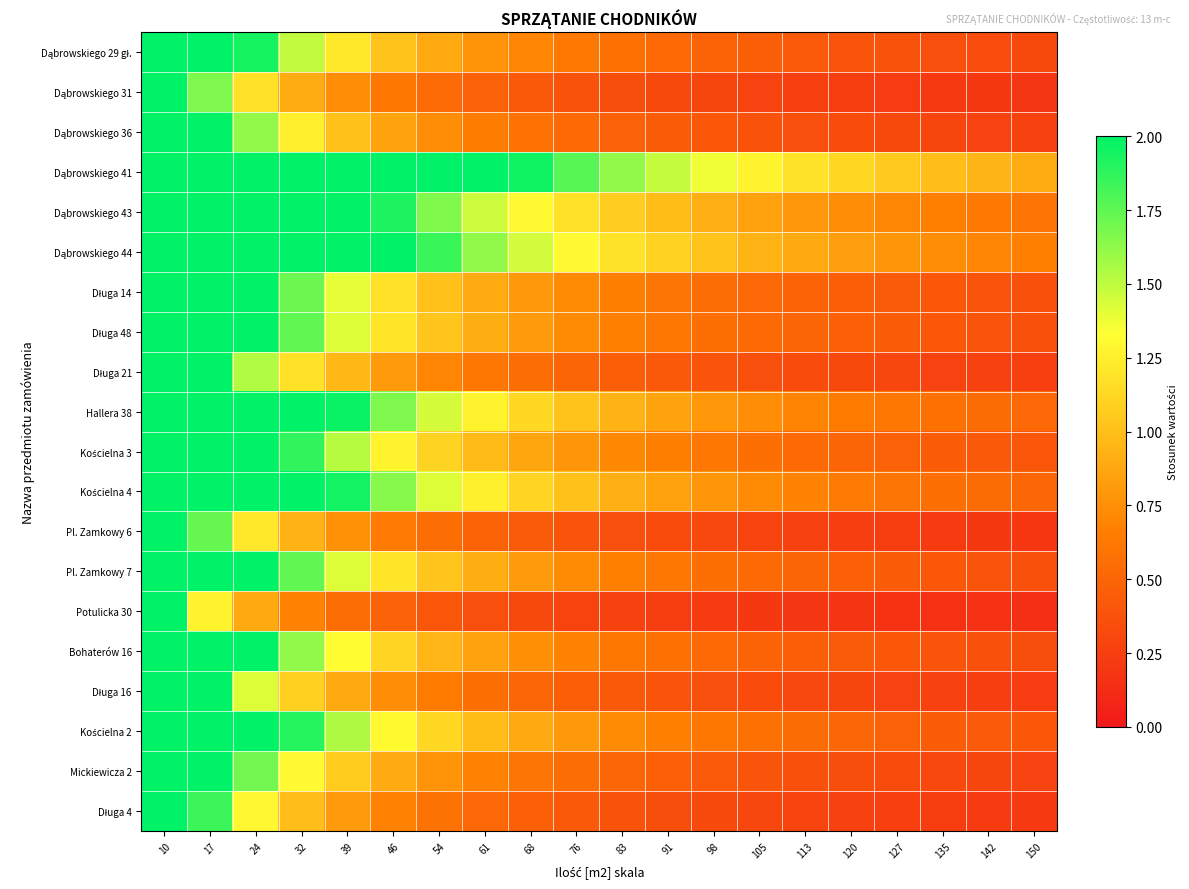

At how many categories does at least one series exceed 7?

2